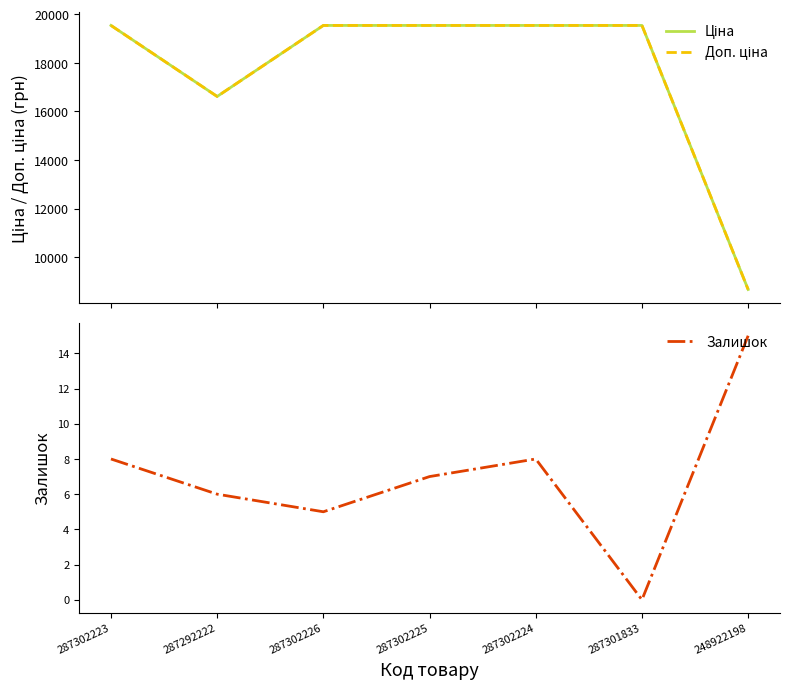

Which series has the largest range (max minus min)?

Ціна